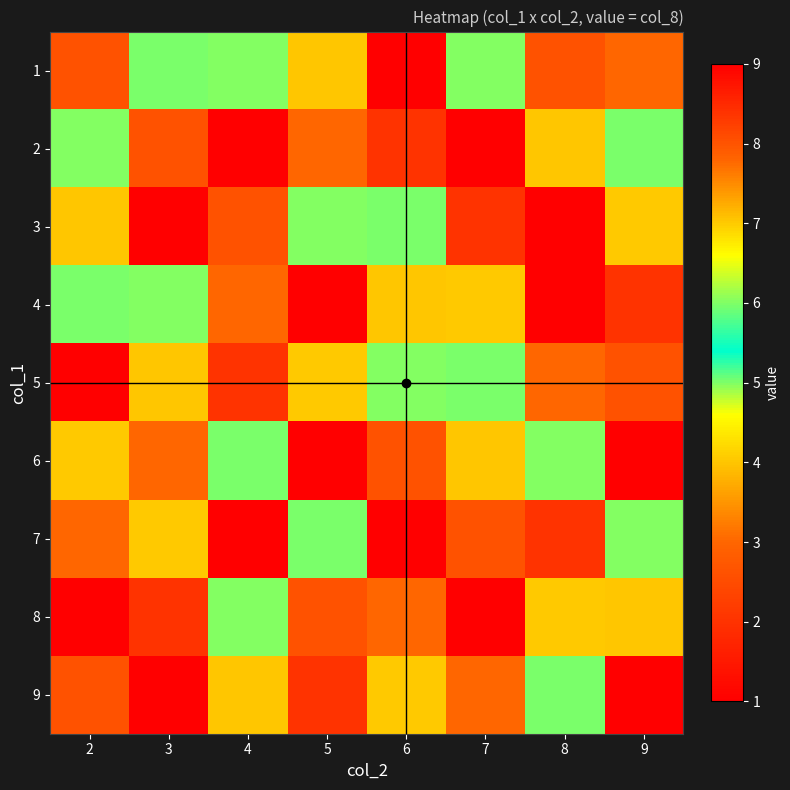

What is the total value across all series at 7?

45